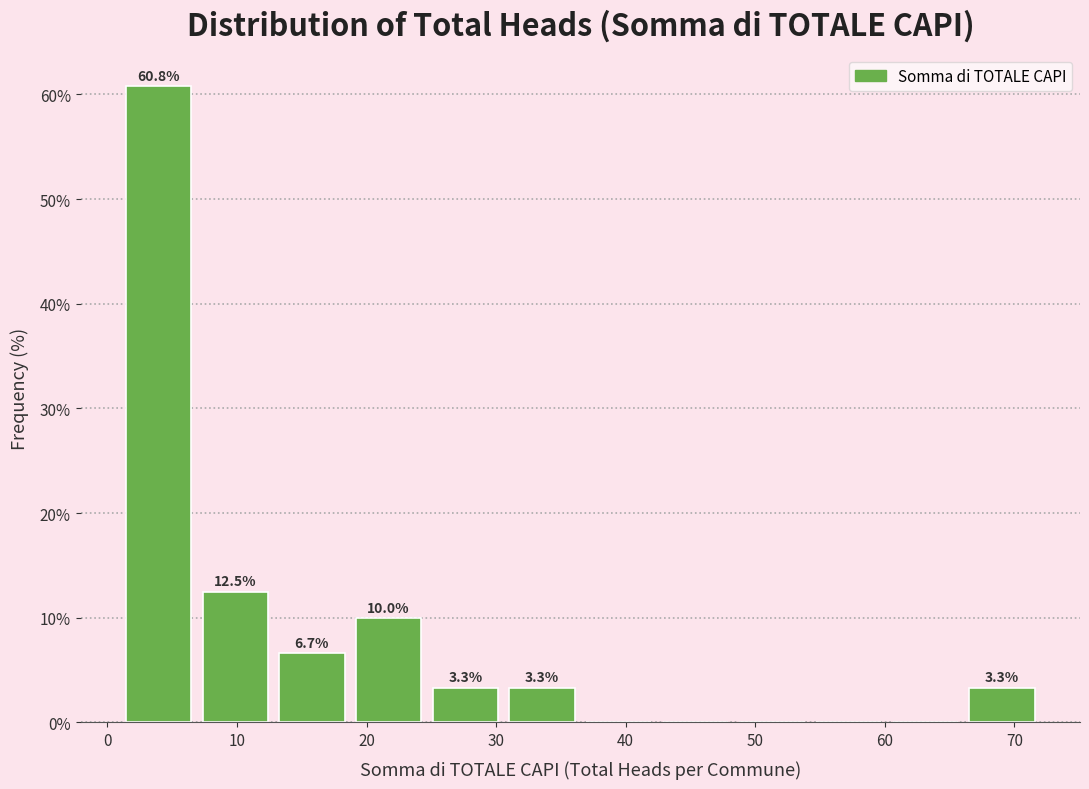

Which range on the x-axis has the tallest bar?

1 to 7